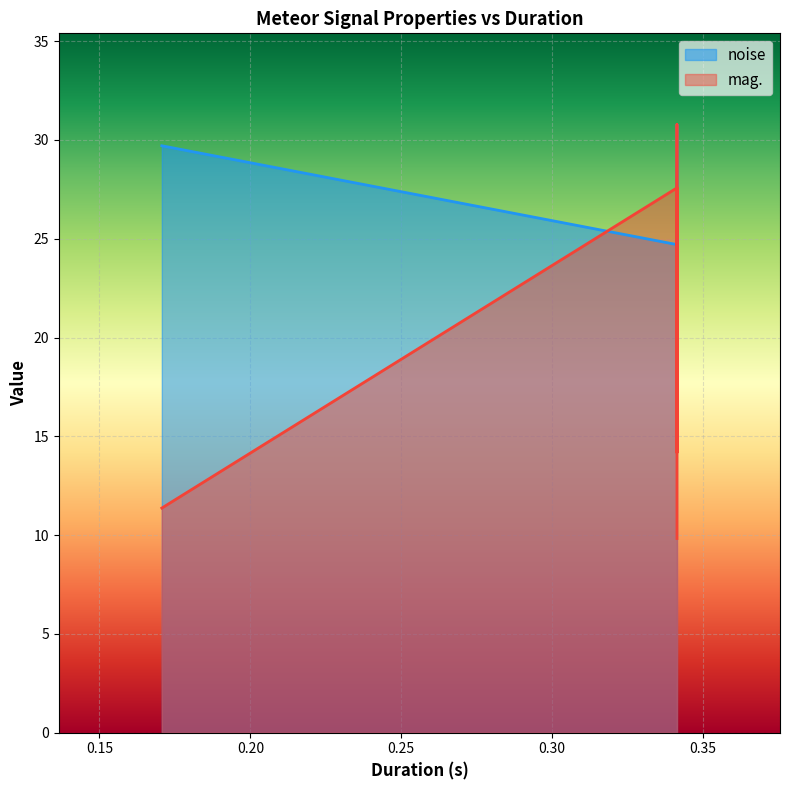

At which category is the sum across all series the highest?

0.341333